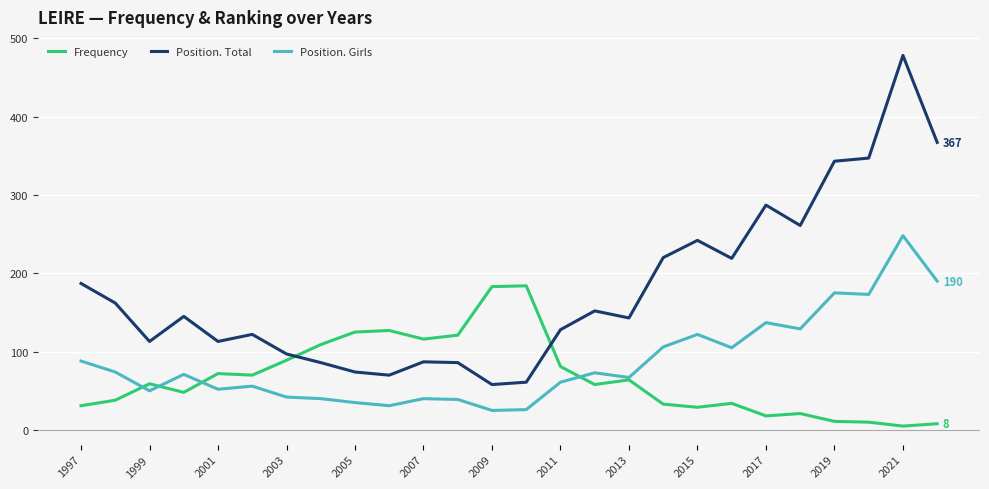

Which series has the largest range (max minus min)?

Position. Total